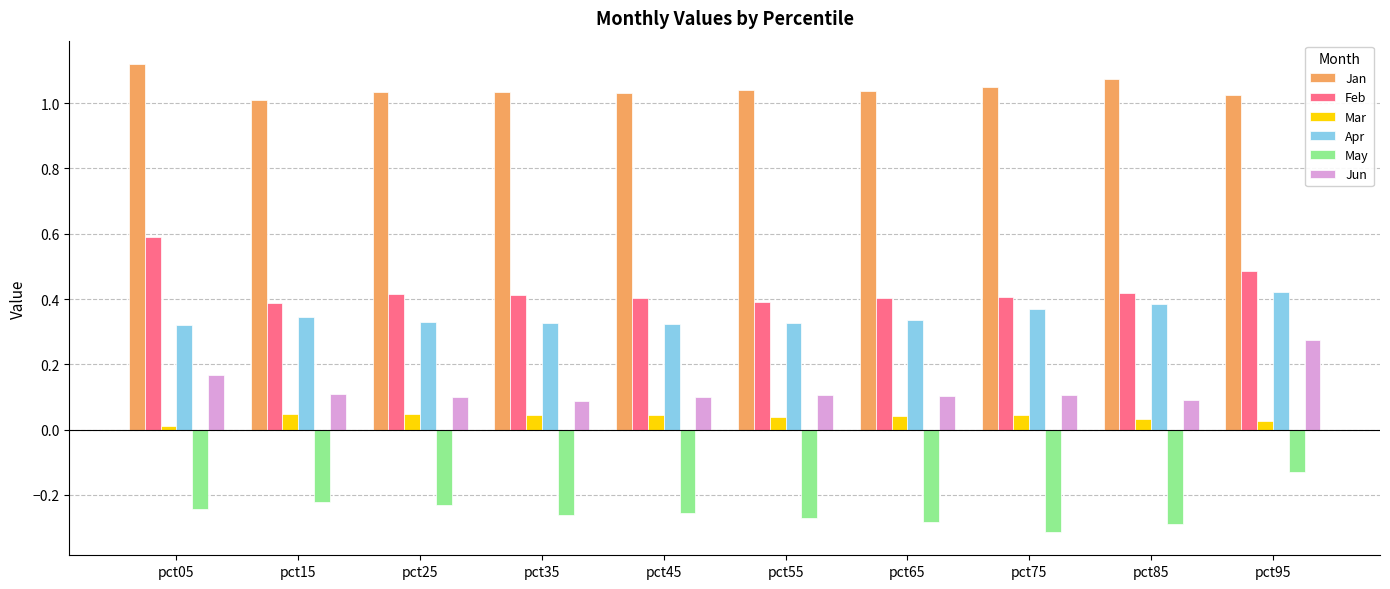

What is the value of the Jun bar at the 7th from the left?

0.1